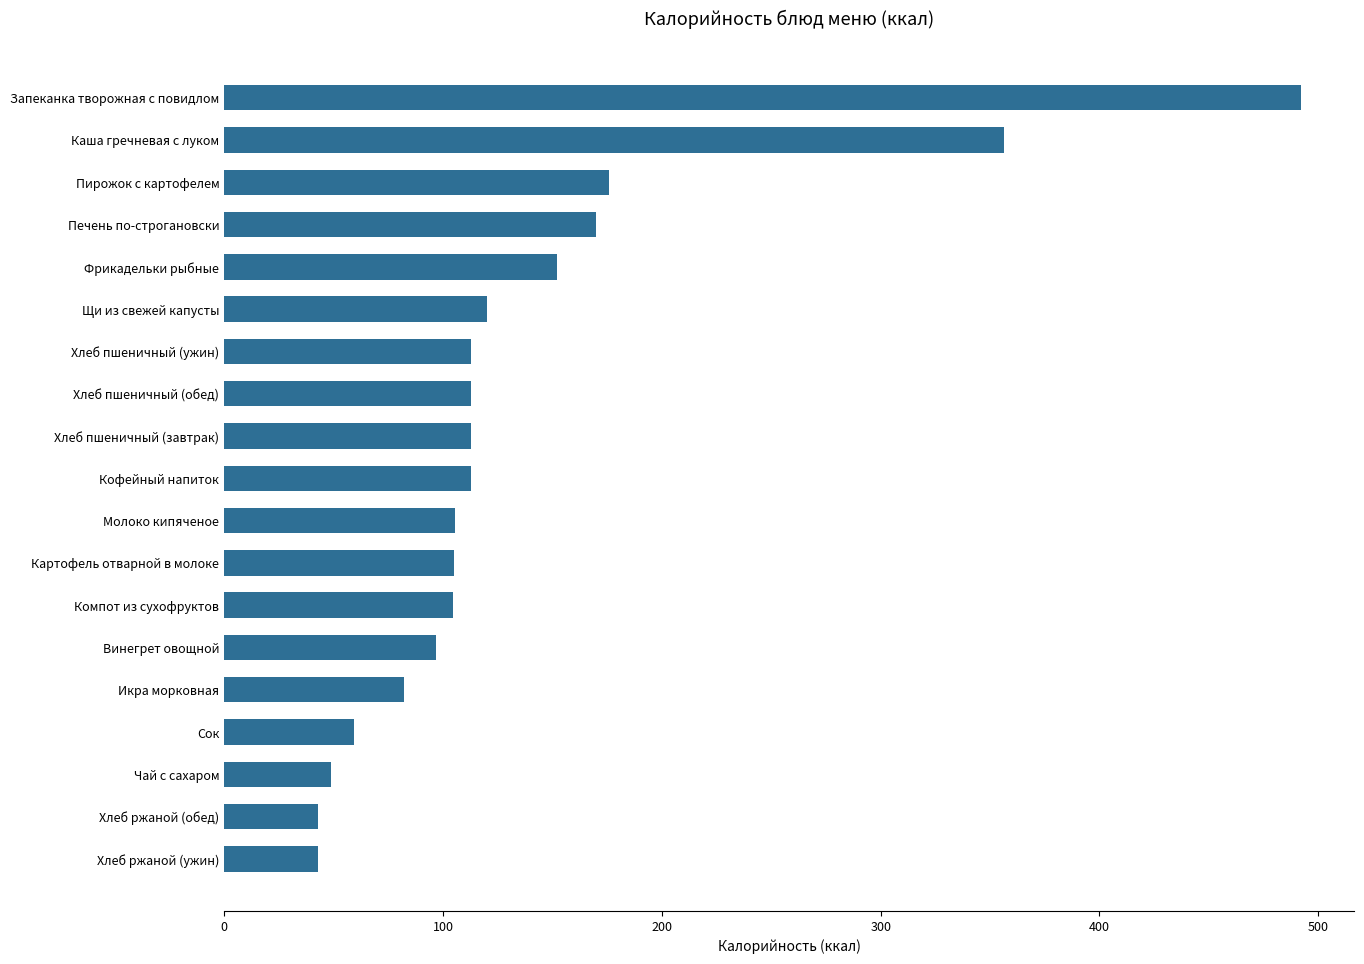

The value at Компот из сухофруктов is 104.7. True or false?

True